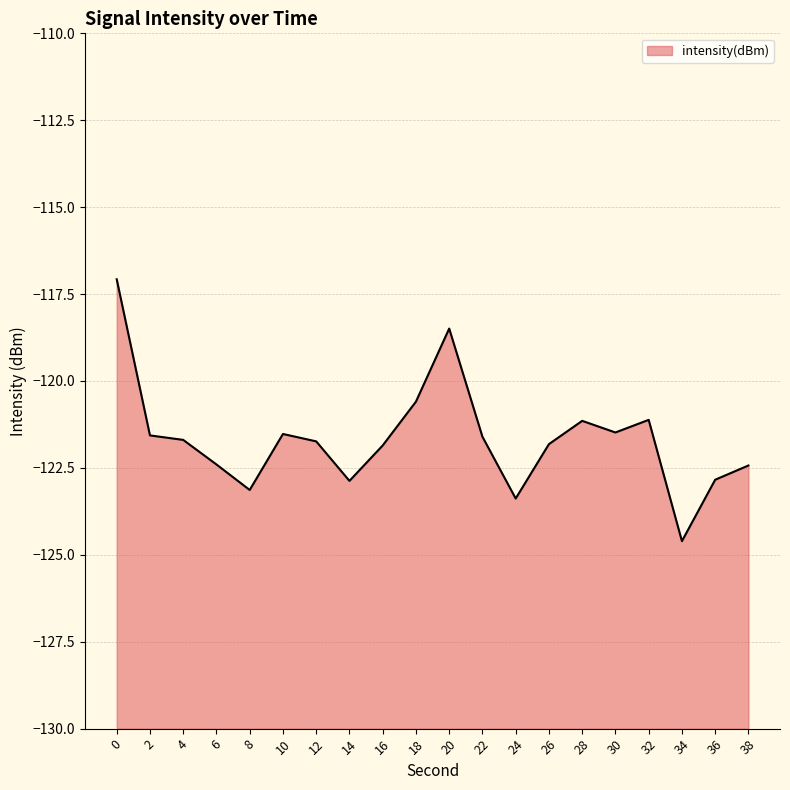

List the labels in order of value, largest first.

0, 20, 18, 32, 28, 30, 10, 2, 22, 4, 12, 26, 16, 6, 38, 36, 14, 8, 24, 34